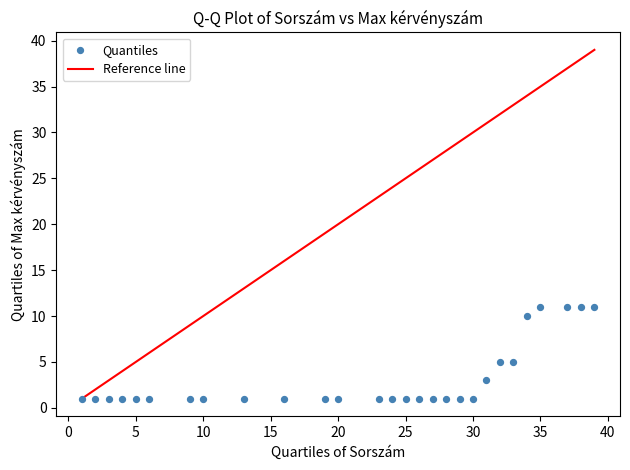

What is the range of X values (max minus min)?

38.0